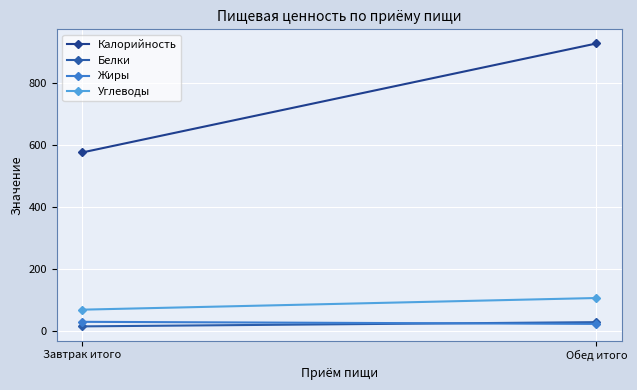

Between Завтрак итого and Обед итого, which series saw the biggest shift?

Калорийность